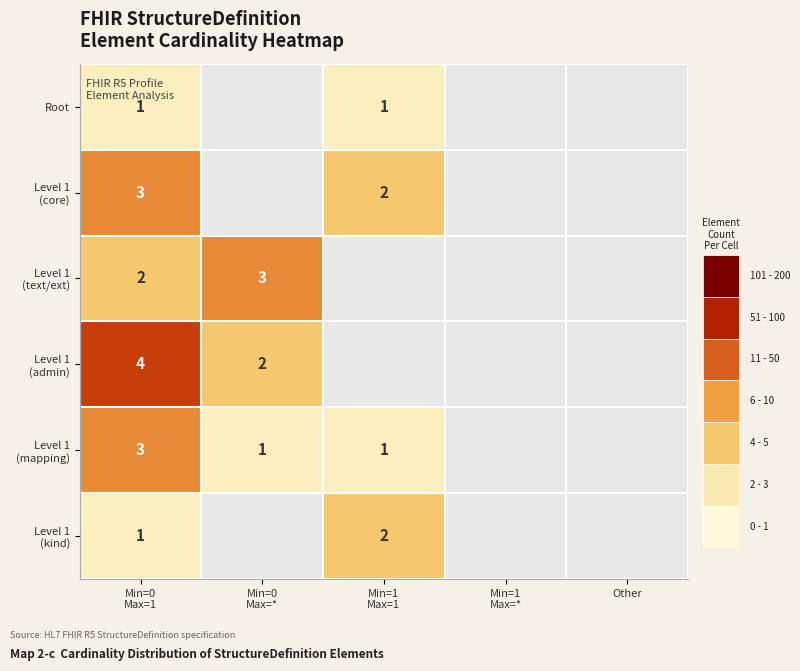

At Other, list the series in order from smallest to largest.

Root, Level 1 (core), Level 1 (text/ext), Level 1 (admin), Level 1 (mapping), Level 1 (kind)